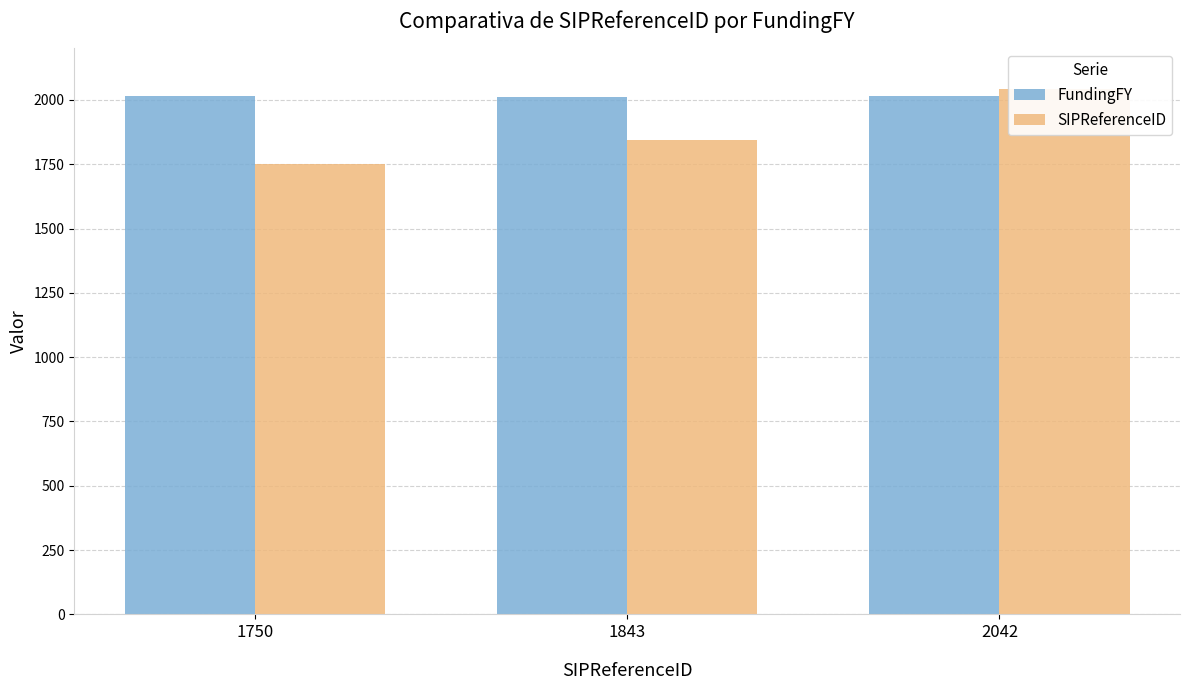

What is the maximum value for SIPReferenceID?

2042